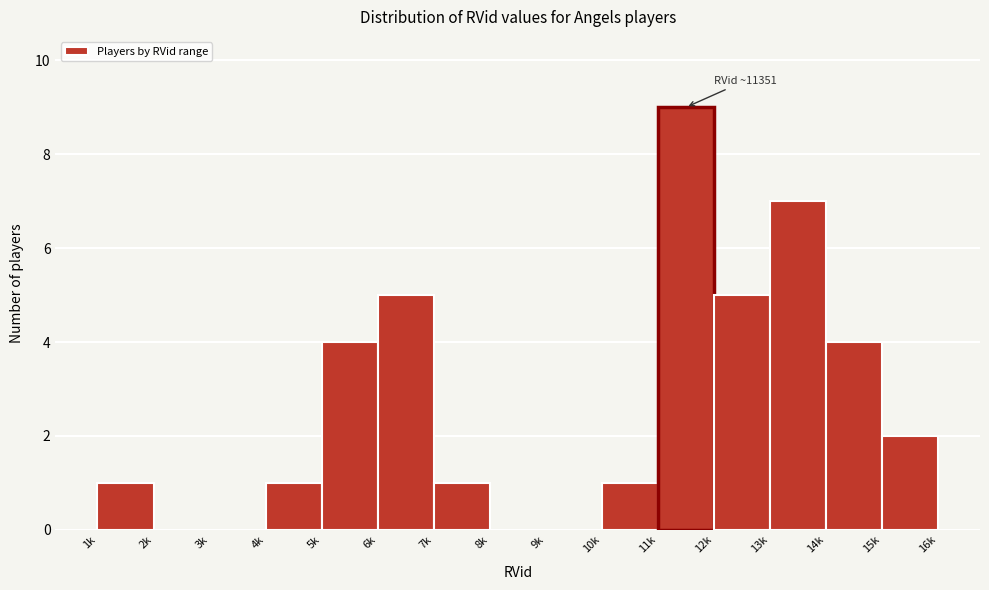

Reading left to right, extract all data points from this chart.

1k=1	2k=0	3k=0	4k=1	5k=4	6k=5	7k=1	8k=0	9k=0	10k=1	11k=9	12k=5	13k=7	14k=4	15k=2